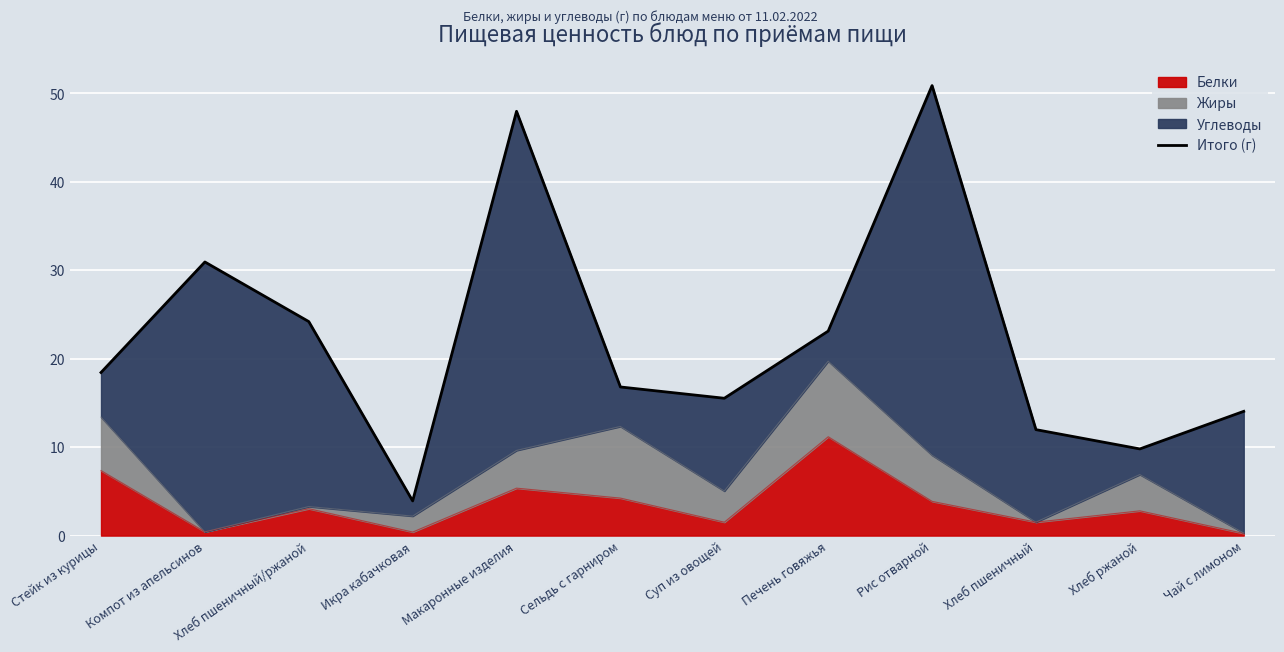

What is the approximate value at Стейк из курицы?

18.4